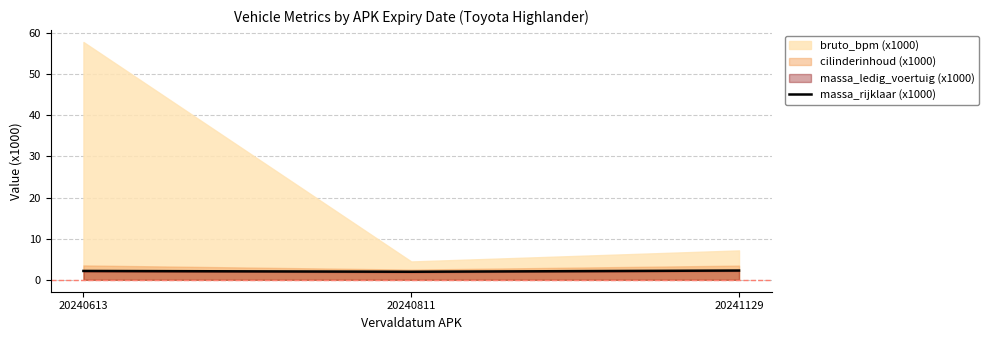

True or false: the data shows 0.5 at 20241129.

False